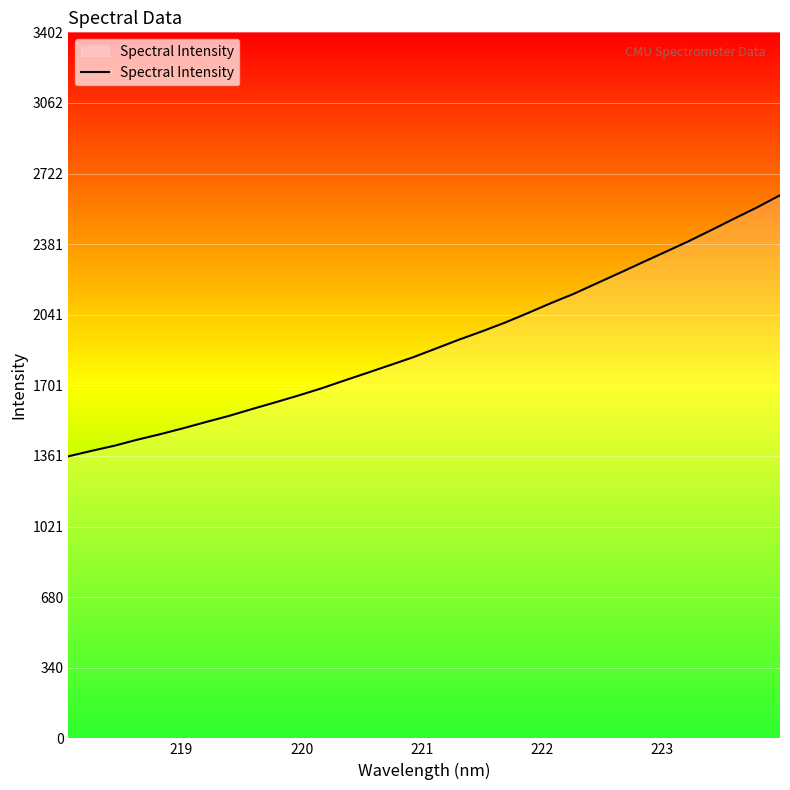

What is the sum of all values?

60938.1